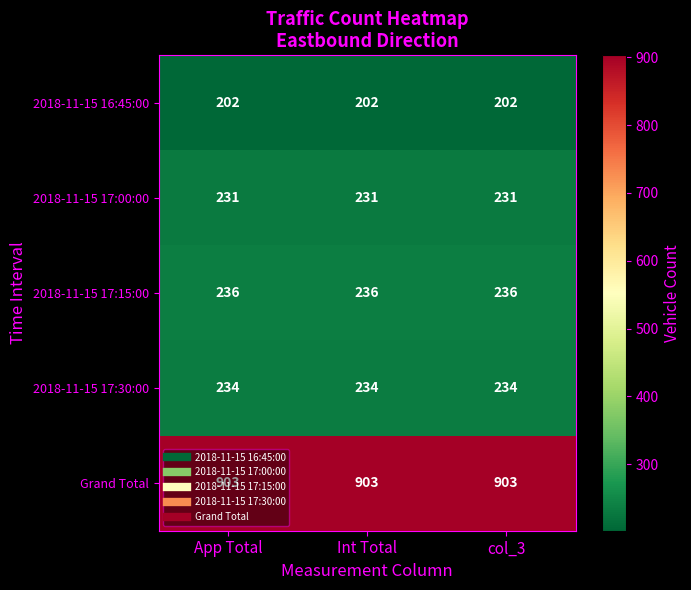

What is the smallest value displayed?

202